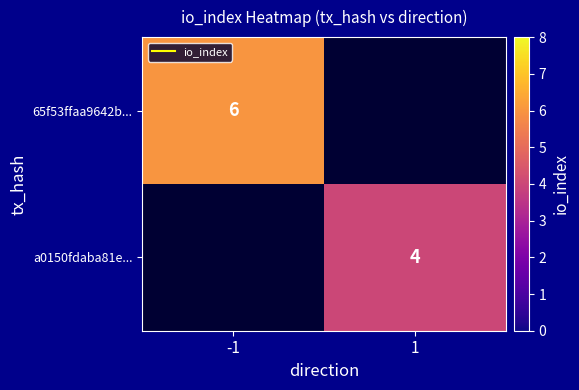

Which category has the highest value in the 65f53ffaa9642b... series?

-1